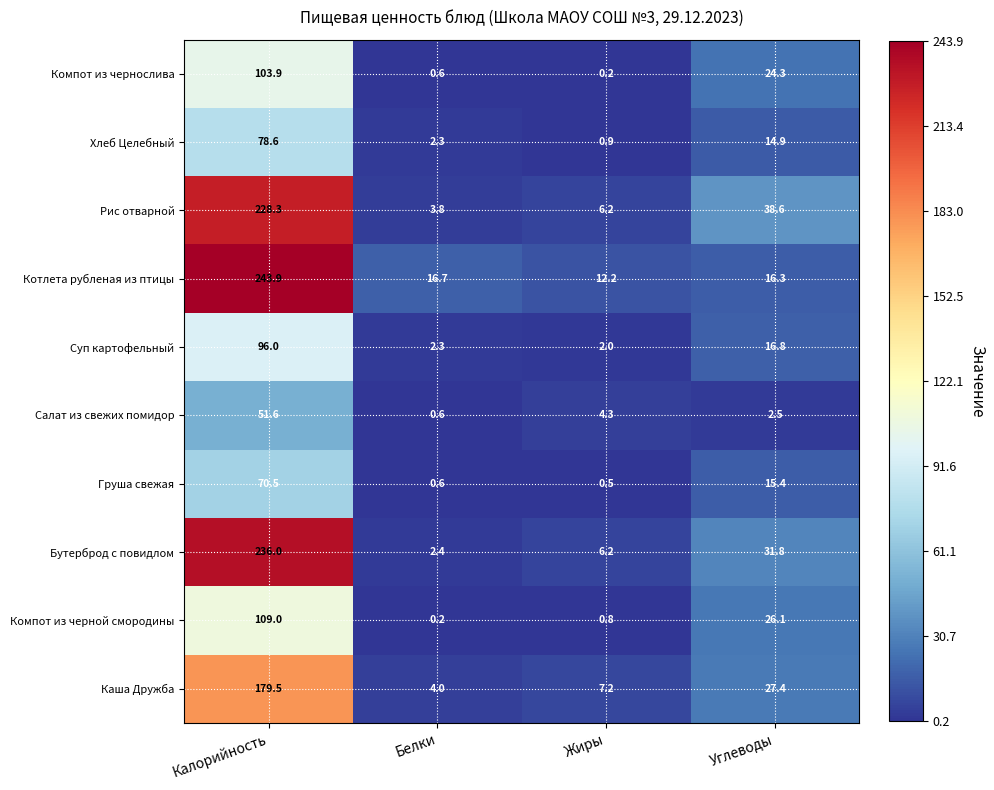

At which category is the sum across all series the highest?

Калорийность